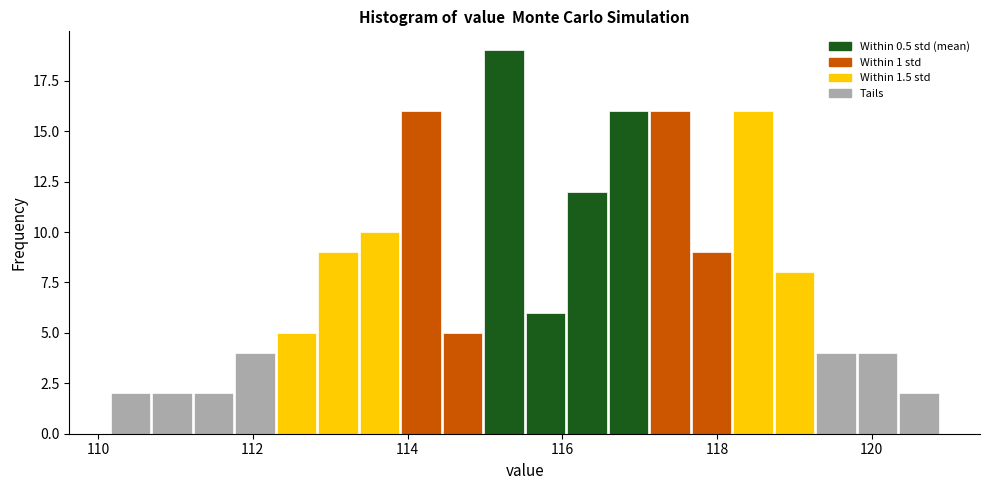

Around what value on the x-axis is the tallest bar? Give the approximate position of its centre, as read against the axis.

115.2